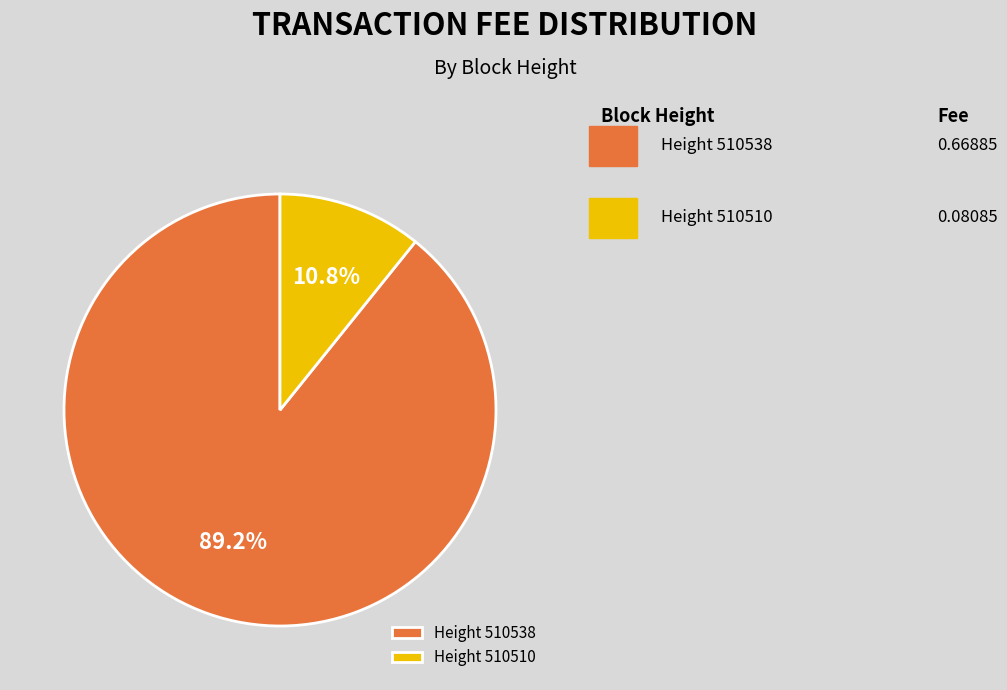

How many segments does this pie chart have?

2